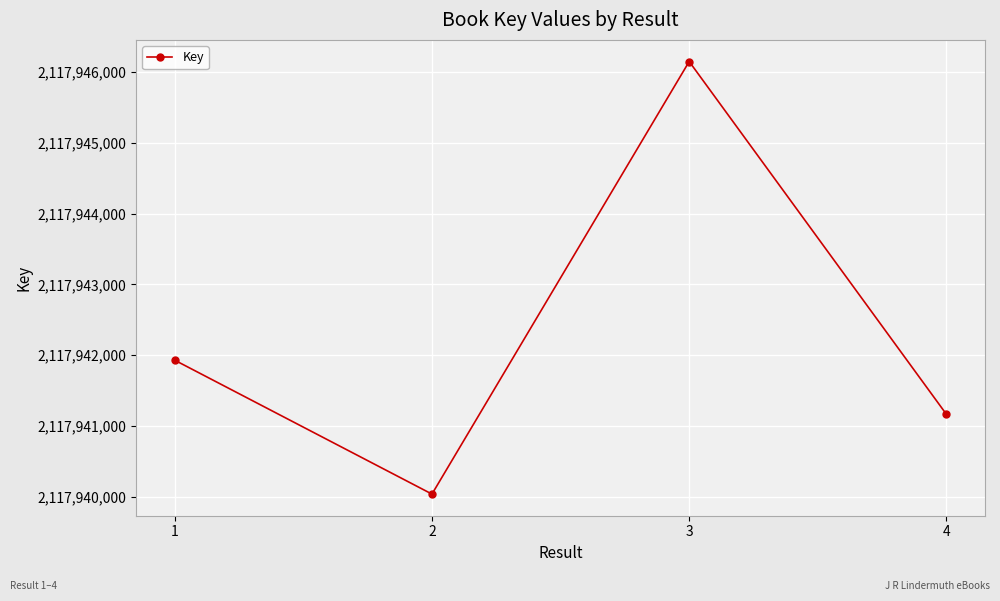

True or false: the data shows 3392613074 at 3.

False